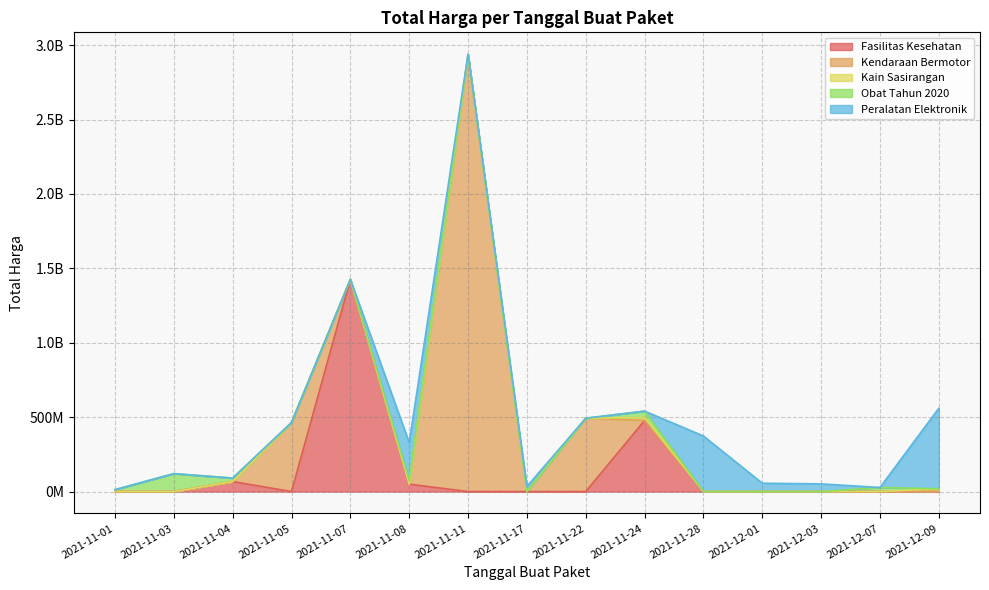

Between 2021-11-24 and 2021-11-17, which is larger?

2021-11-24